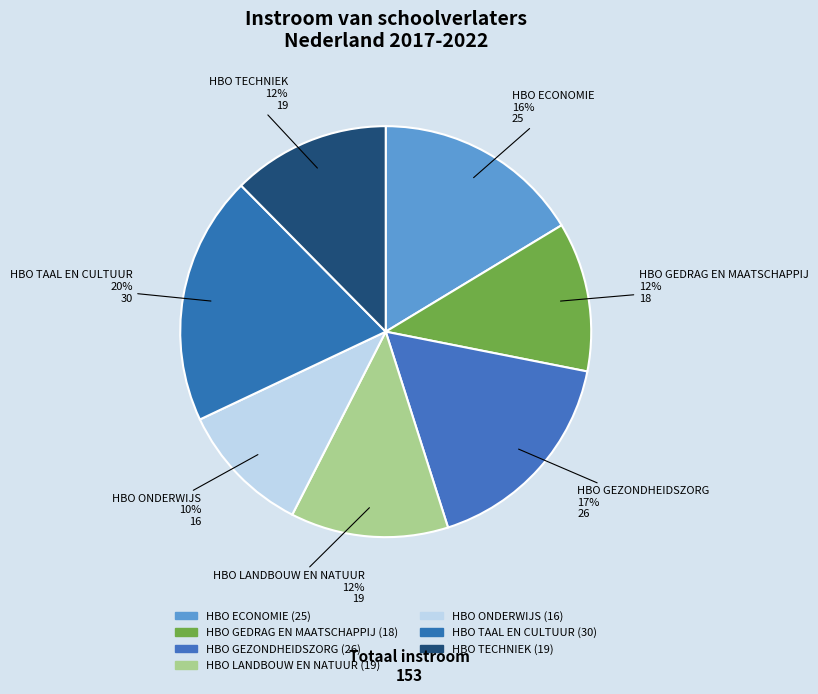

How many segments does this pie chart have?

7